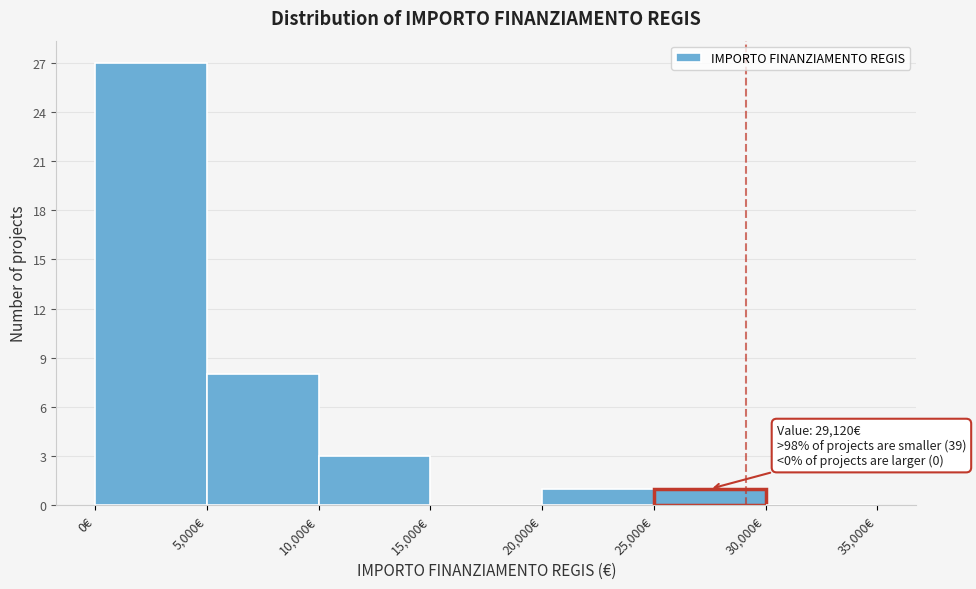

Over which range of the x-axis is the bar tallest?

0 to 5000